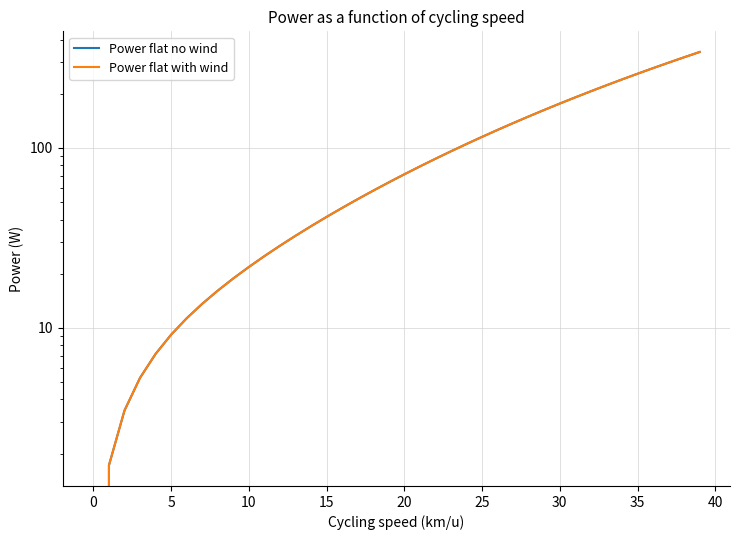

Which series has the largest range (max minus min)?

Power flat no wind